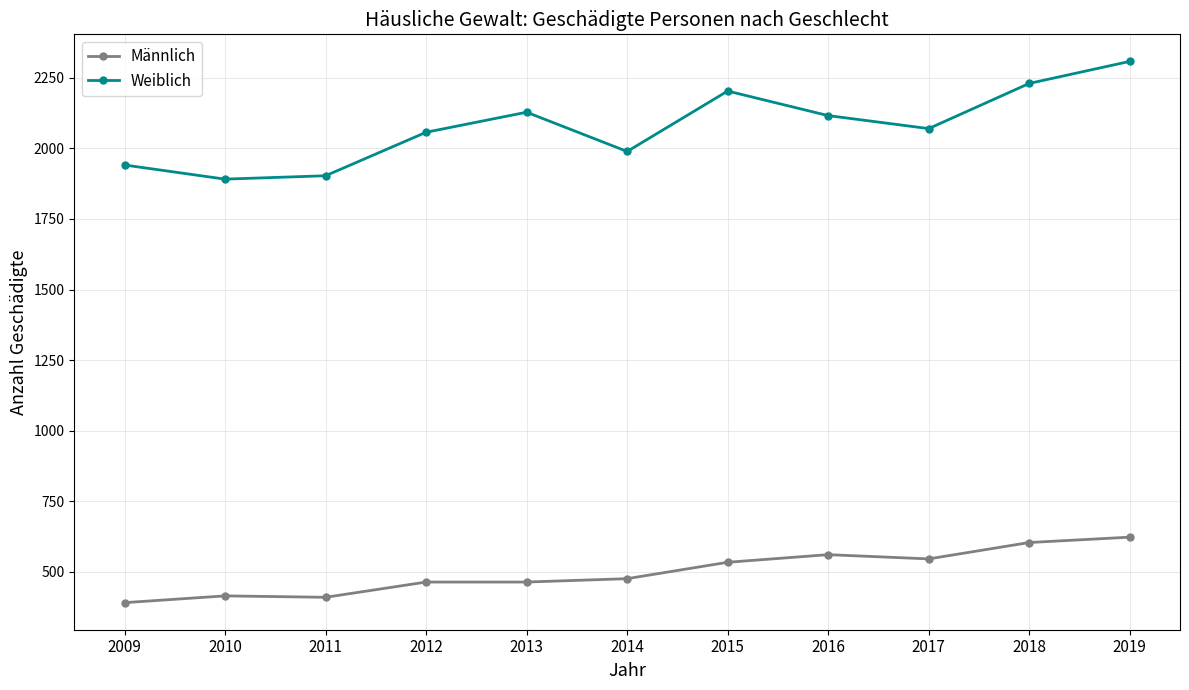

How many categories are shown in the chart?

11